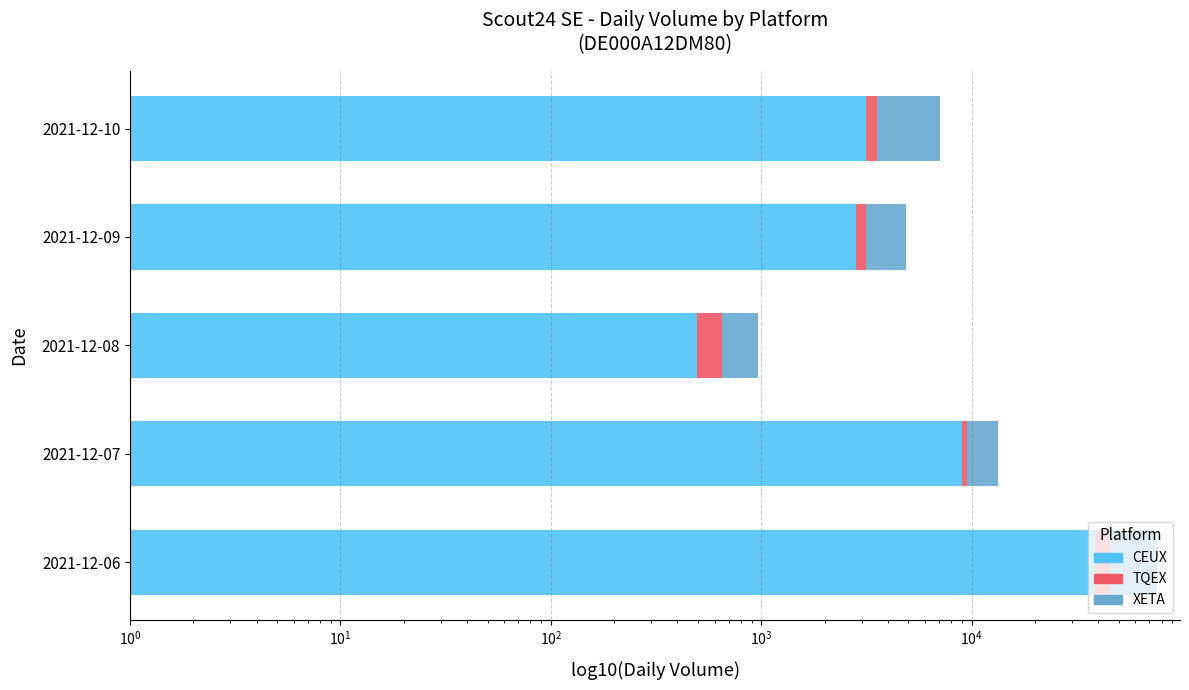

Reading right to left, list all the values displayed in this chart.

CEUX: 3167	2829	496	8971	38511
TQEX: 367	329	157	518	7099
XETA: 3565	1705	317	3844	30540